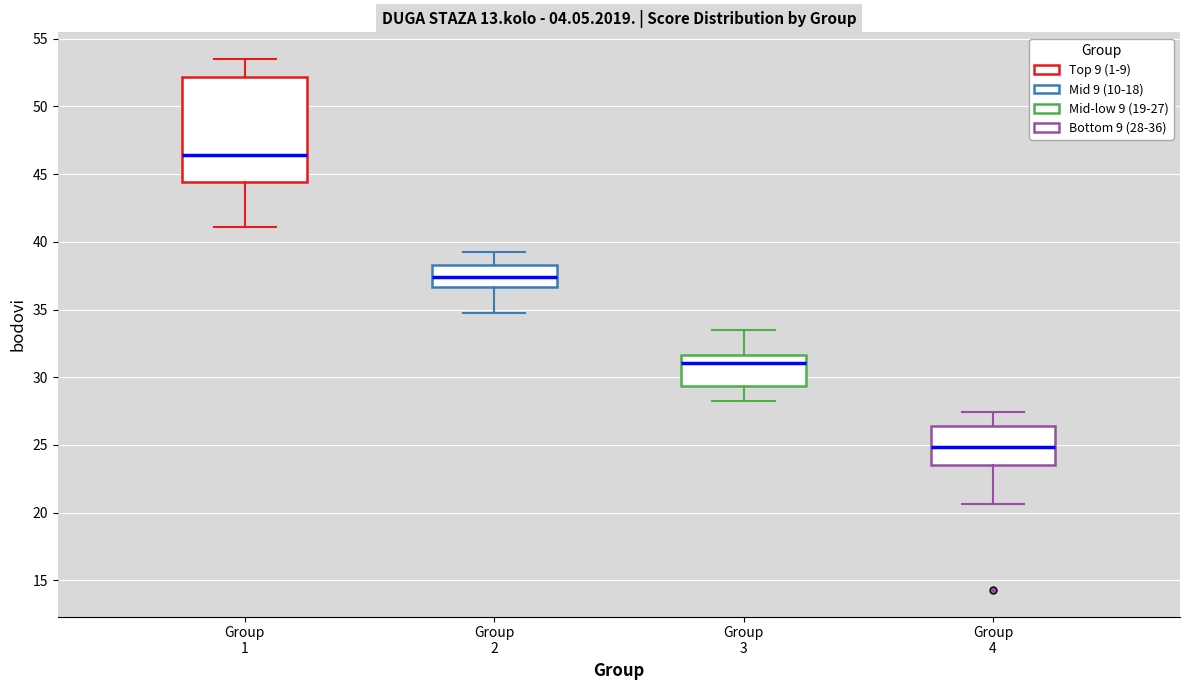

Which box is the tallest, from its lower edge to its upper edge?

Group 1